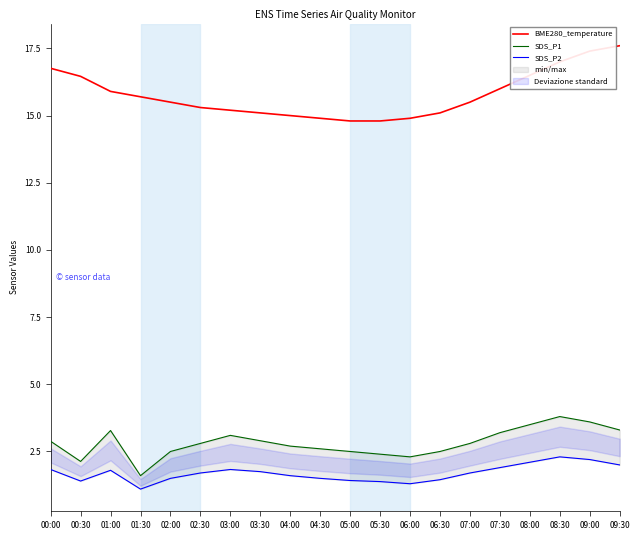

What is the label of the 9th point from the left?

04:00